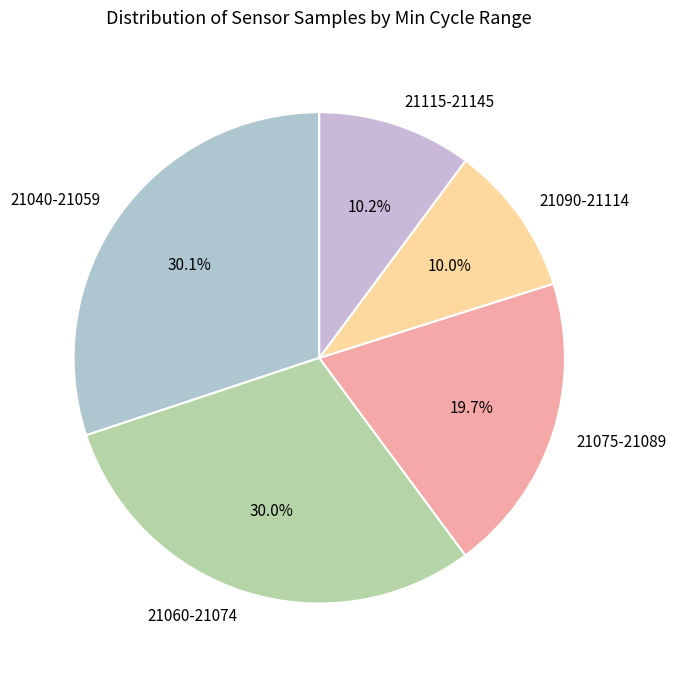

How much of the chart is everything except 21060-21074?

70.0%